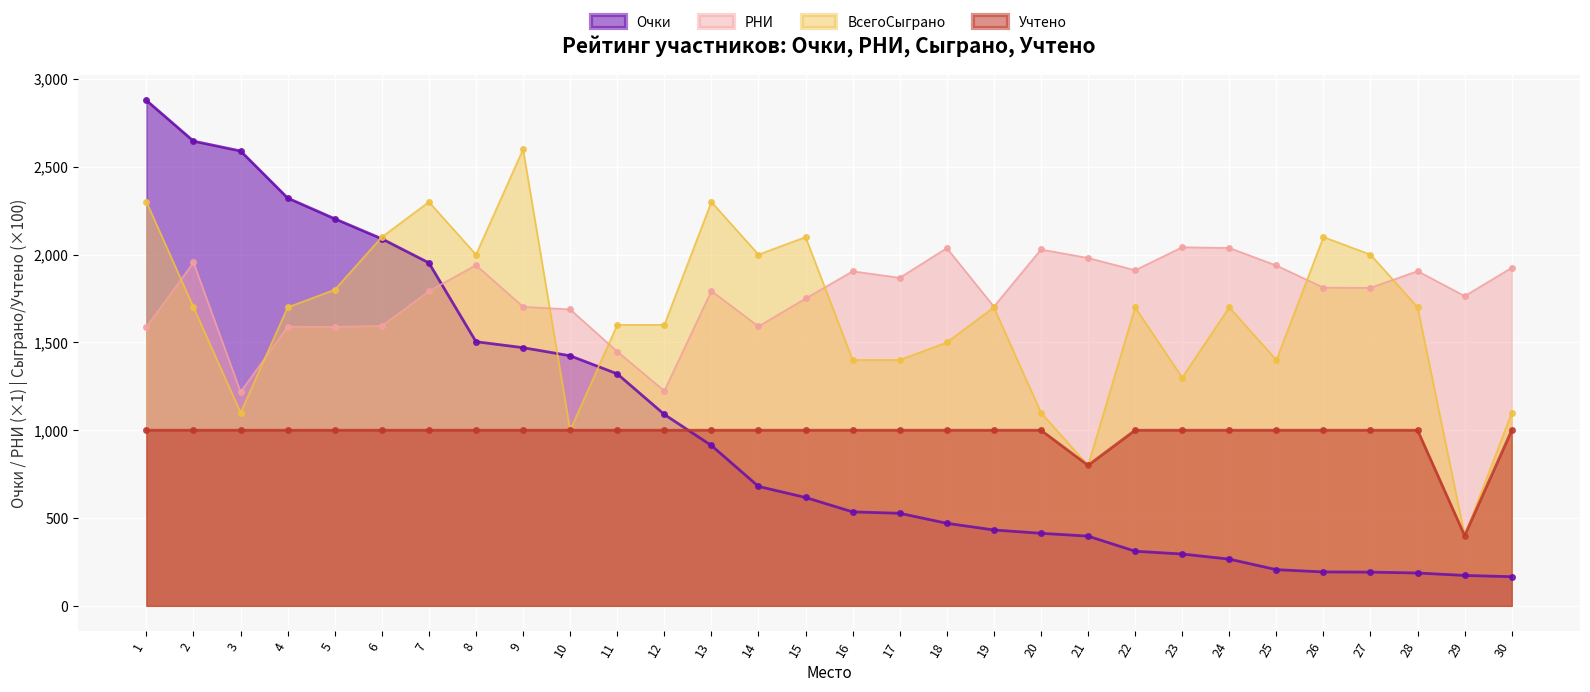

What are all the series names shown in the legend?

Очки, РНИ, ВсегоСыграно, Учтено